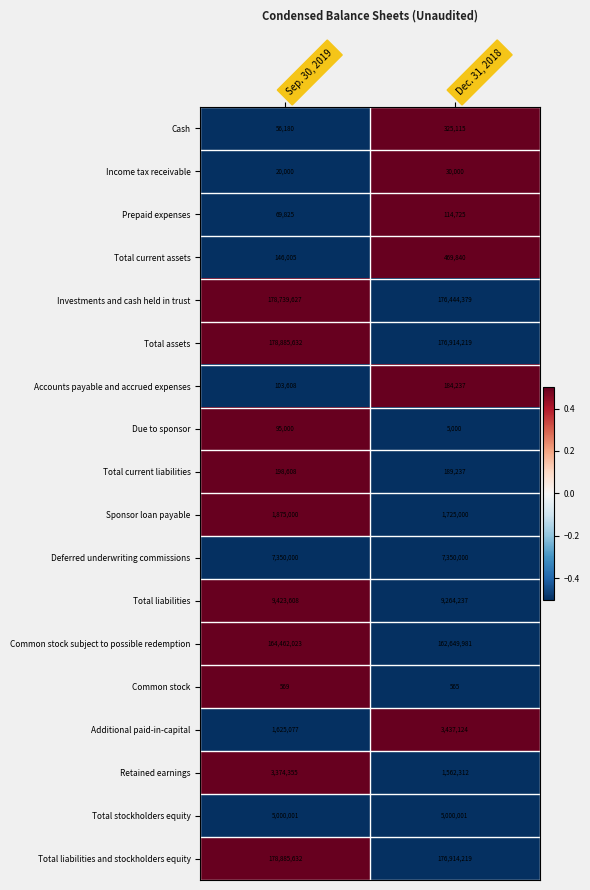

What is the maximum value shown in the chart?

178885632